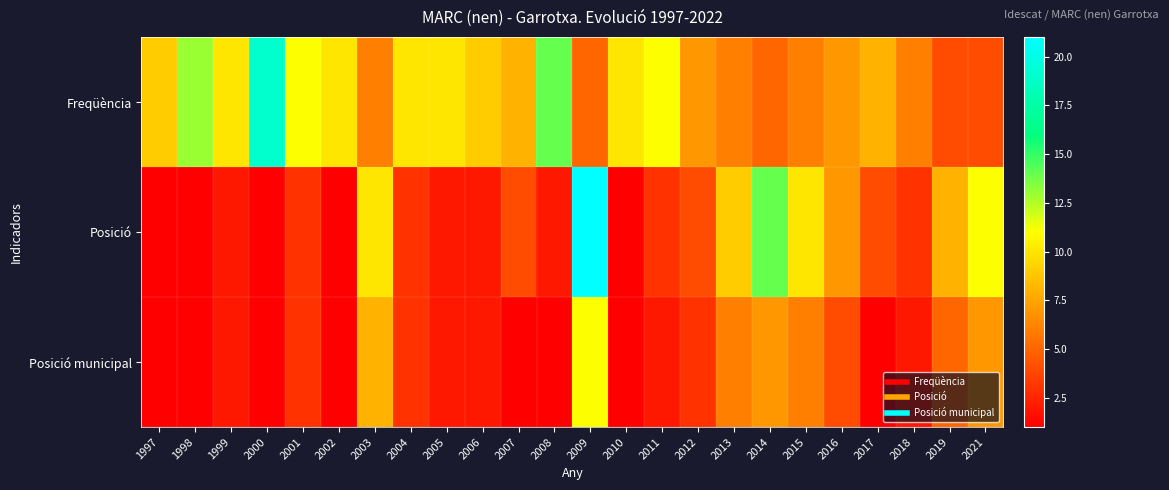

At 2005, list the series in order from largest to smallest.

Freqüència, Posició, Posició municipal